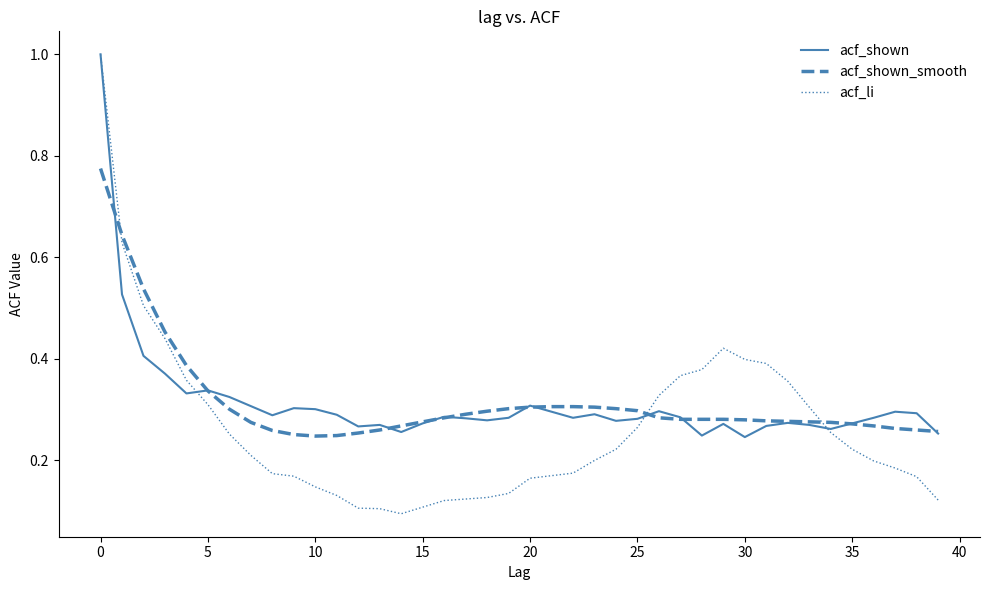

Which series has the largest range (max minus min)?

acf_li